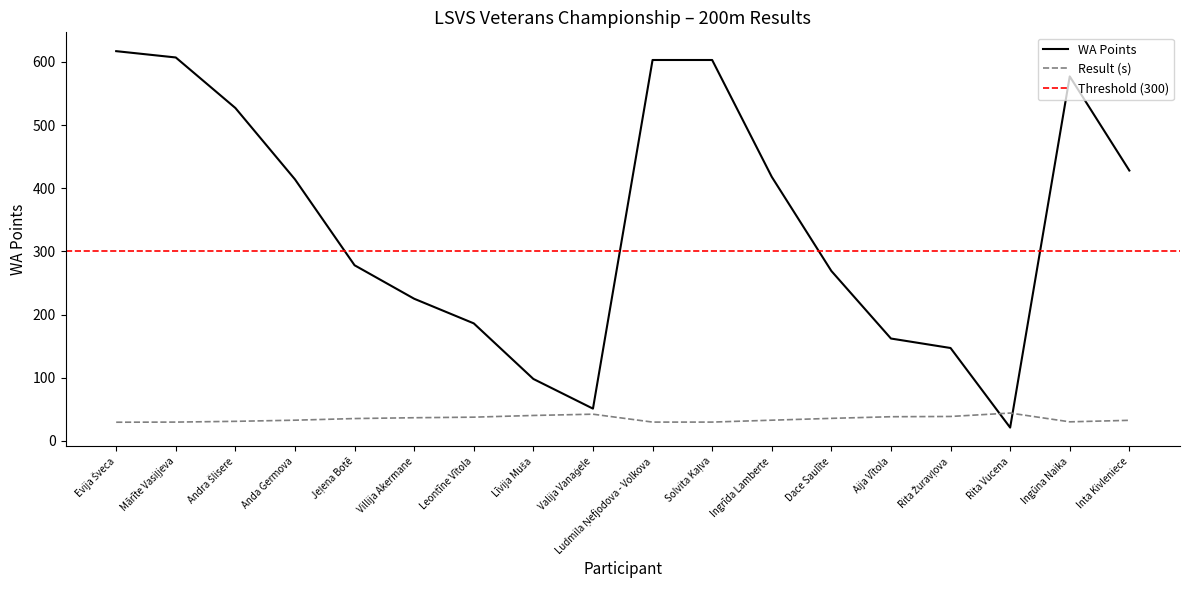

Between Evija Šveca and Valija Vanaģele, which series saw the biggest shift?

WA Points